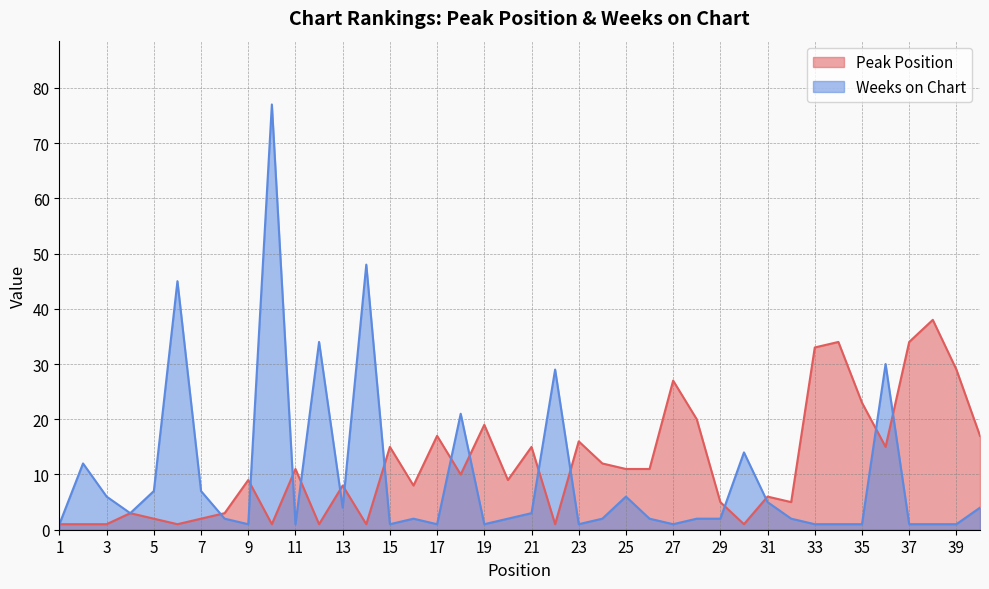

What is the difference between the second highest and minimum values in the Weeks on Chart series?

47